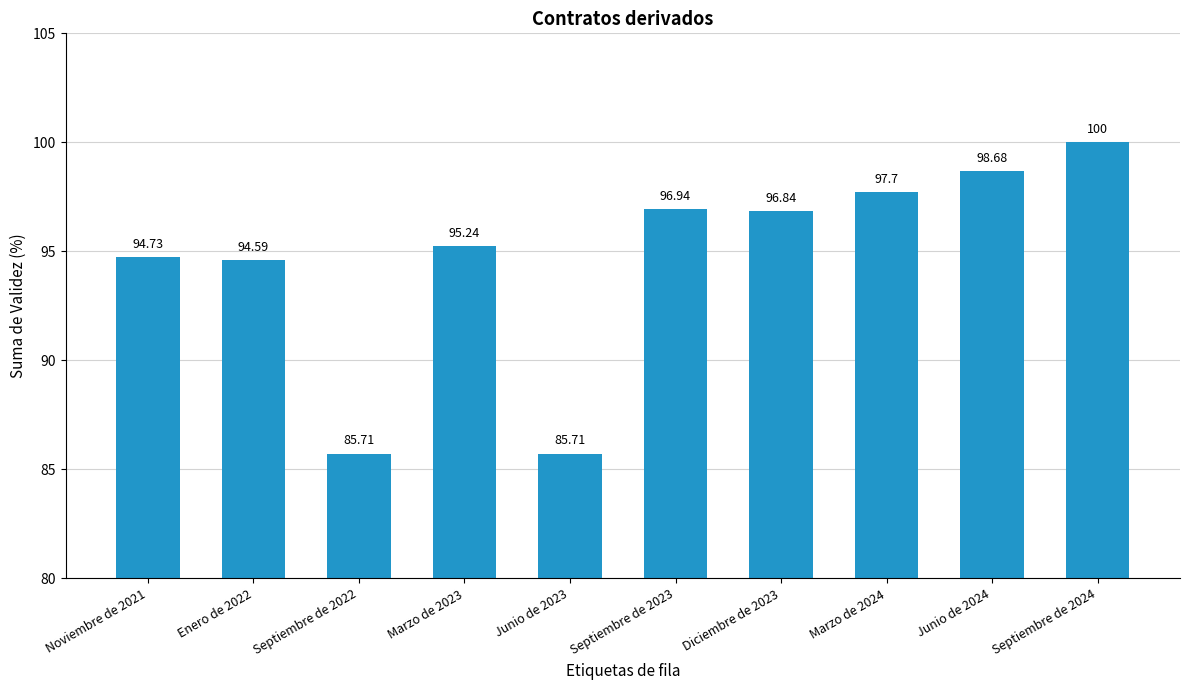

What is the average value?

94.6